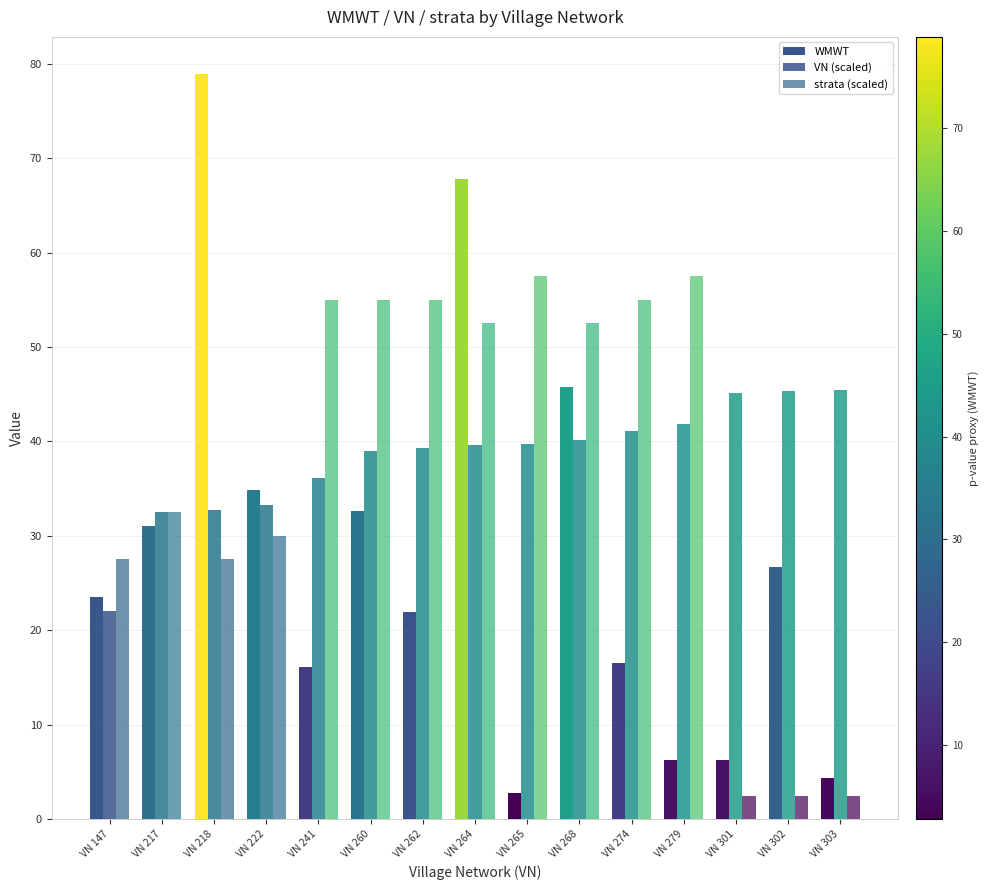

Rank the categories by WMWT value from lowest to highest.

VN 265, VN 303, VN 279, VN 301, VN 241, VN 274, VN 262, VN 147, VN 302, VN 217, VN 260, VN 222, VN 268, VN 264, VN 218